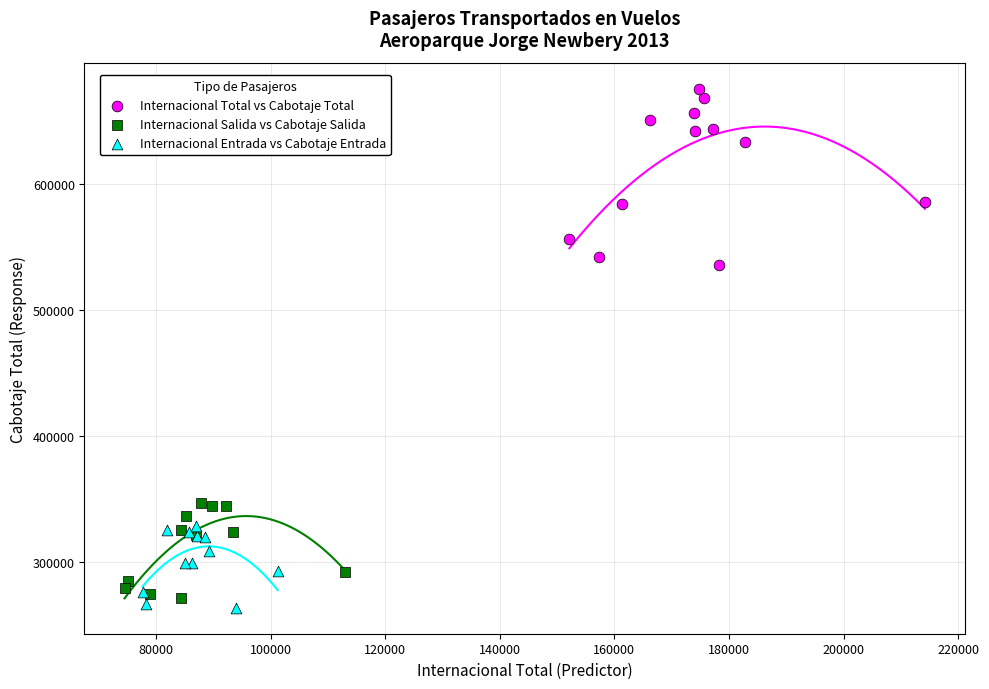

Which series contains the lowest Y value?

Internacional Entrada vs Cabotaje Entrada